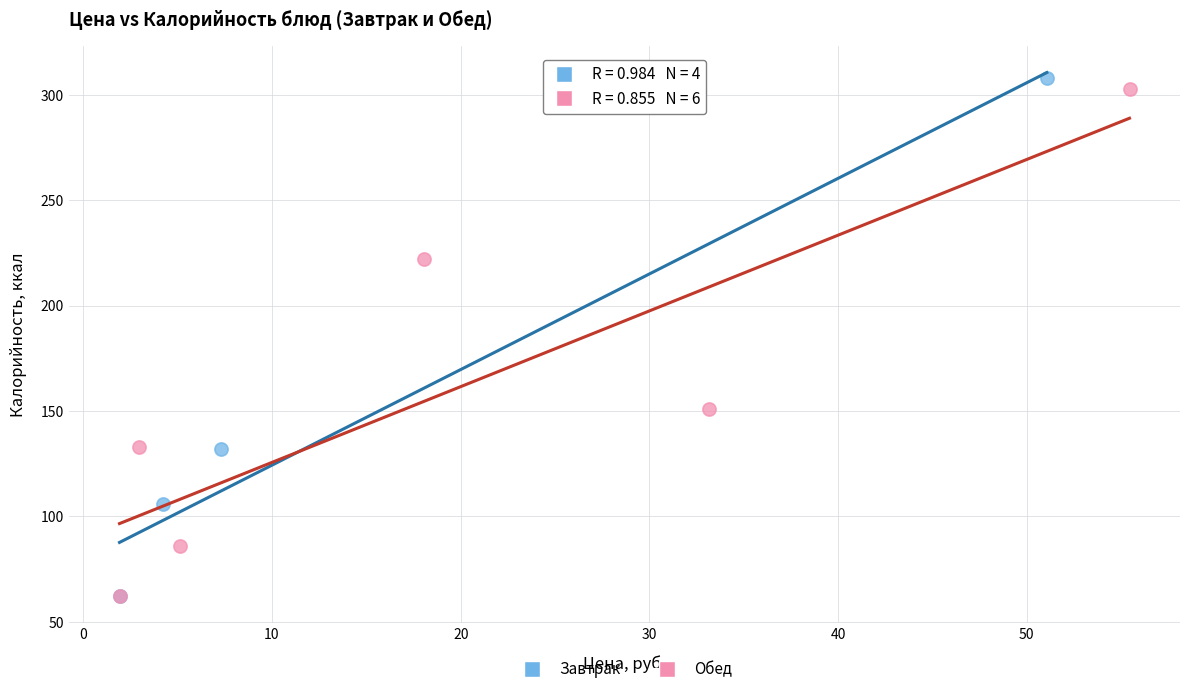

Which series has the widest spread of Y values?

Завтрак